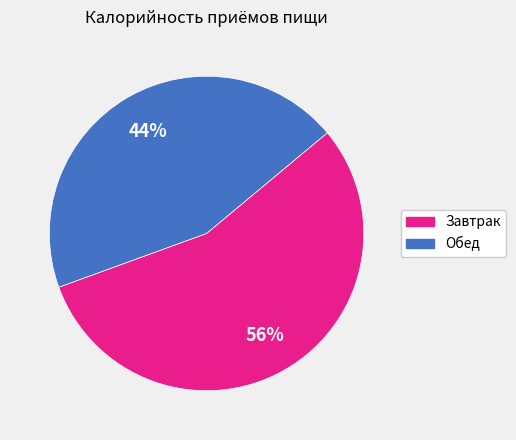

To the nearest percent, what is the average slice percentage?

50%